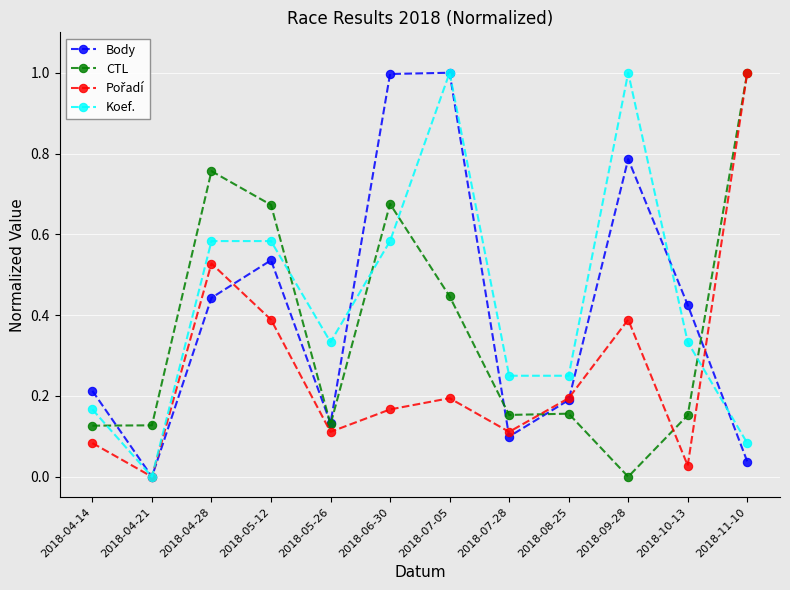

What position from the left is 2018-08-25?

9